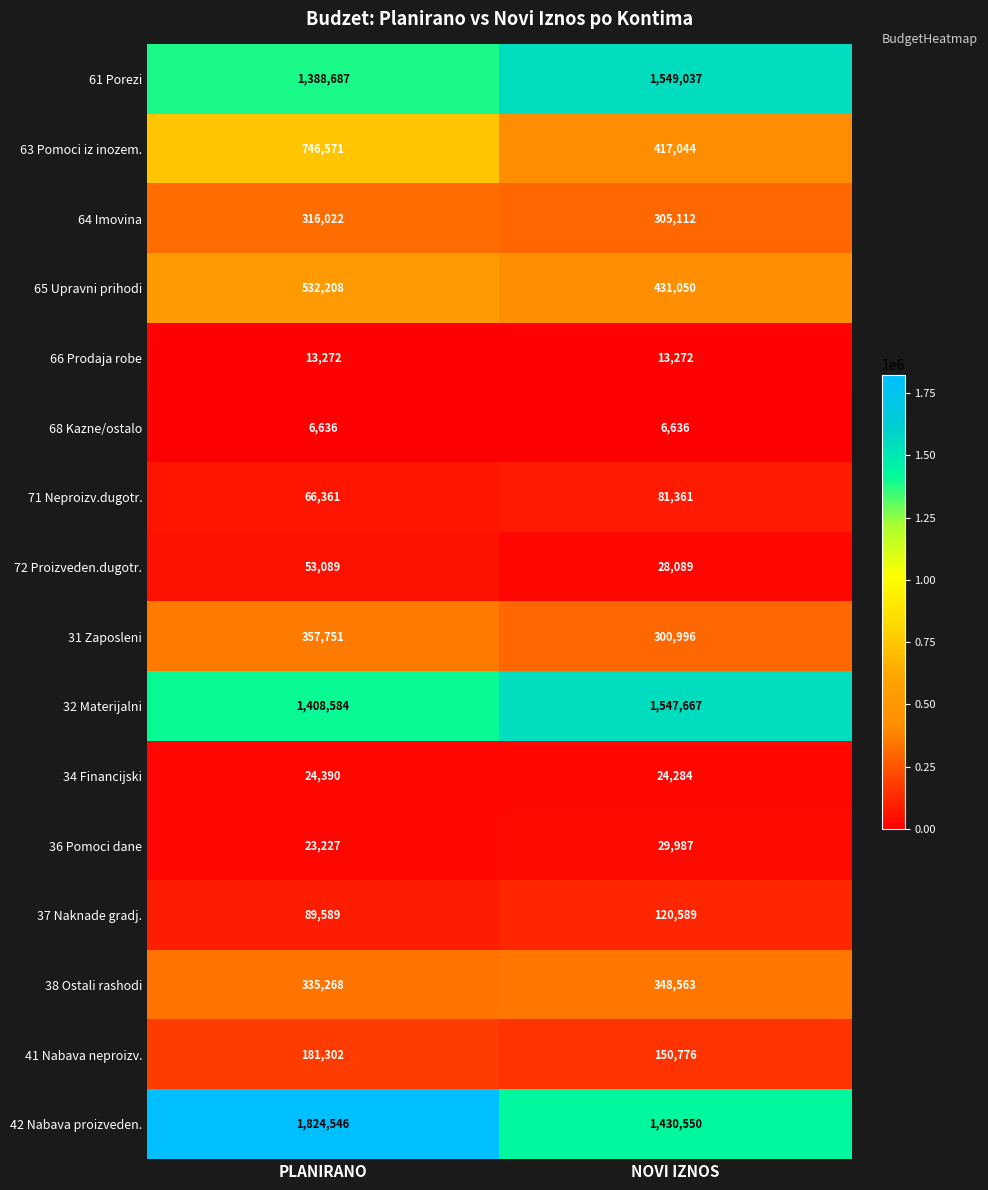

True or false: 66 Prodaja robe has a value of 23005 at NOVI IZNOS.

False